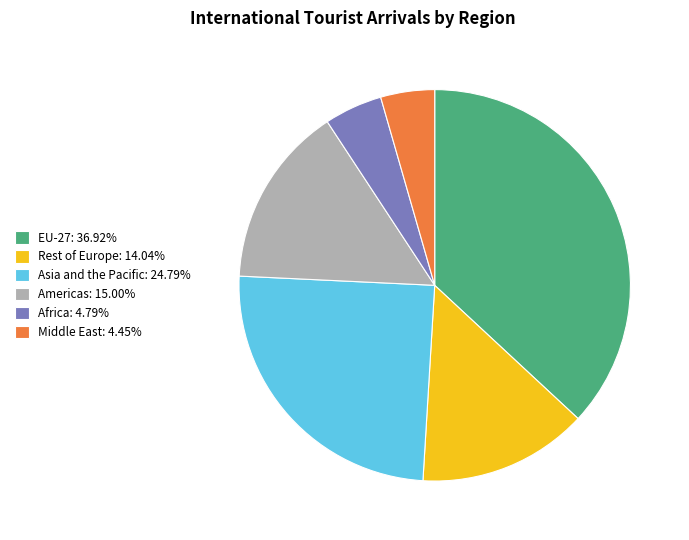

Does Asia and the Pacific: 24.79% account for over 50% of the chart?

No